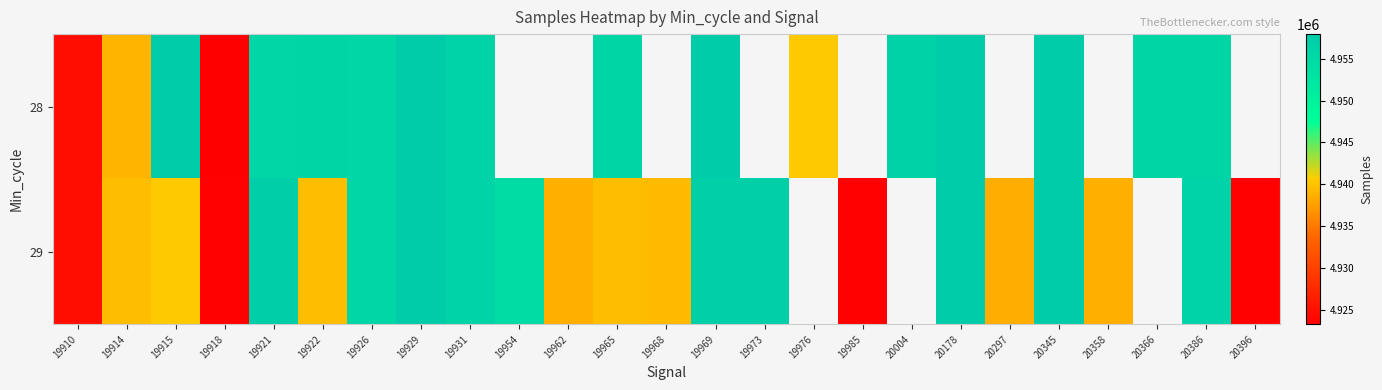

What is the difference between the 29 values at 19922 and 19962?

913.0